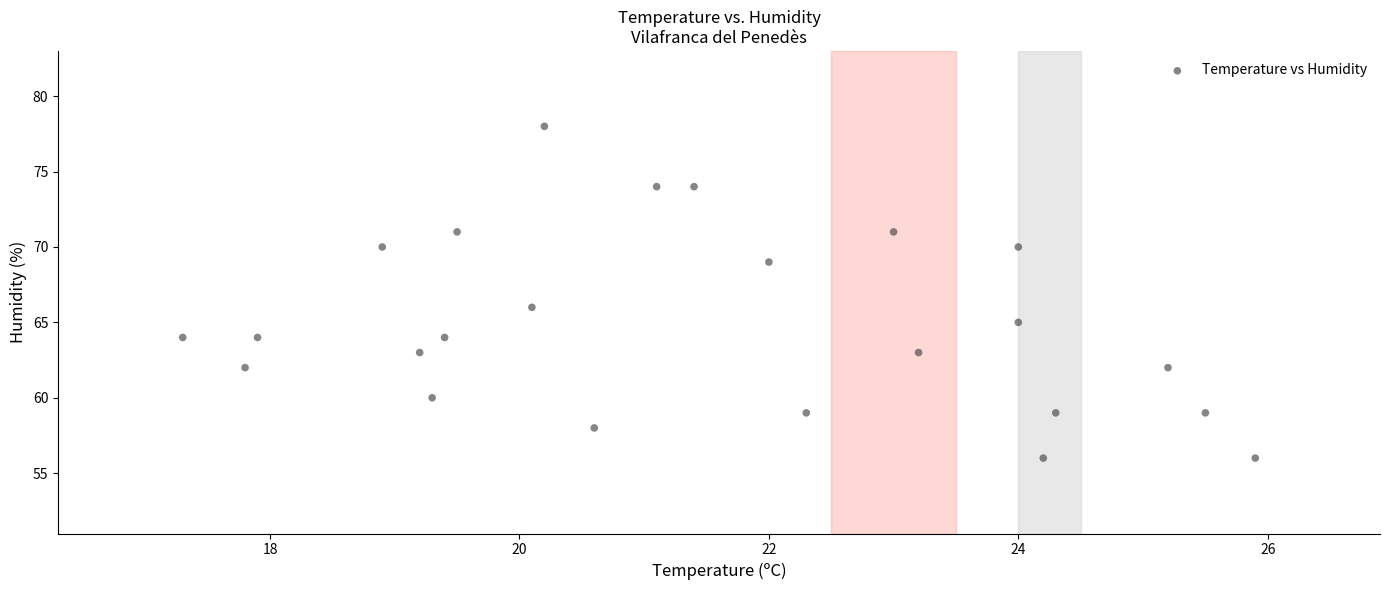

What Y value in the scatter plot is closest to 67?

66